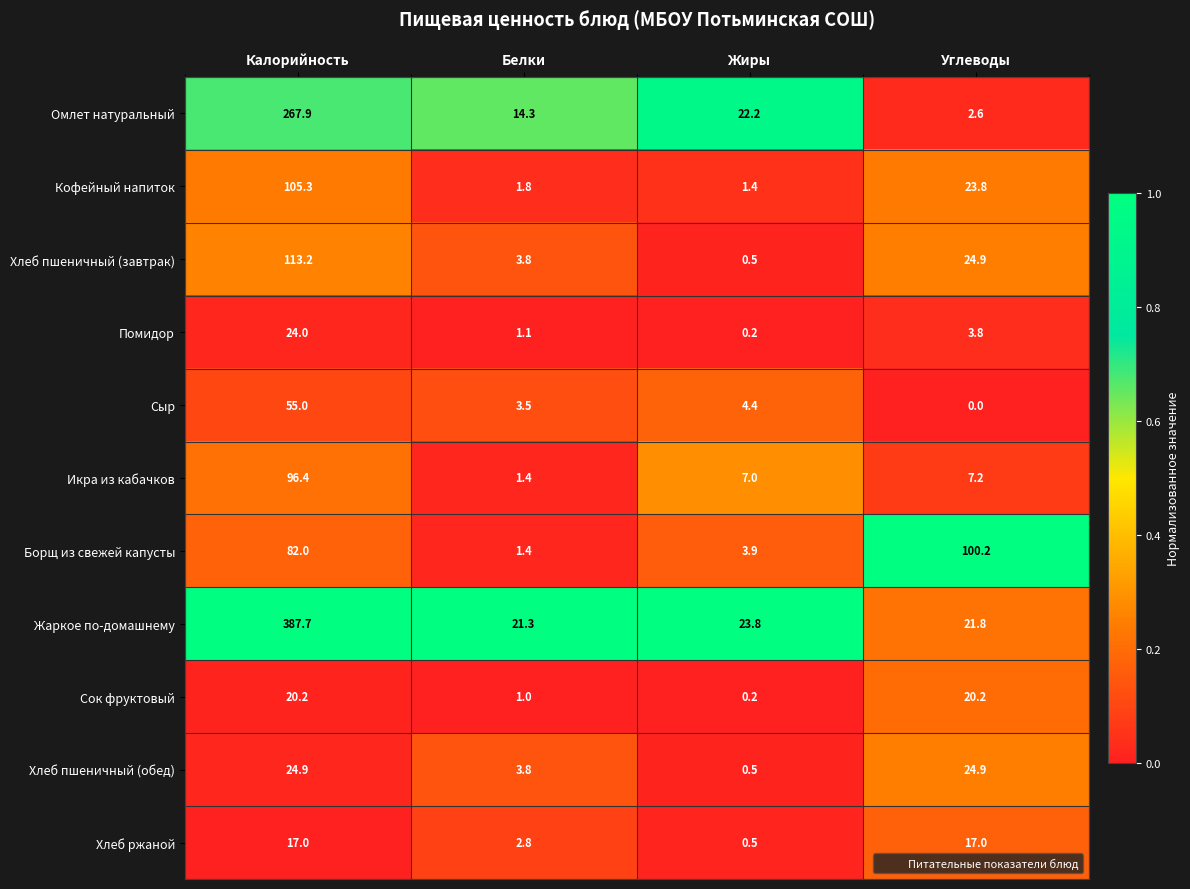

Rank the series at Калорийность from highest to lowest value.

Жаркое по-домашнему, Омлет натуральный, Хлеб пшеничный (завтрак), Кофейный напиток, Икра из кабачков, Борщ из свежей капусты, Сыр, Хлеб пшеничный (обед), Помидор, Сок фруктовый, Хлеб ржаной